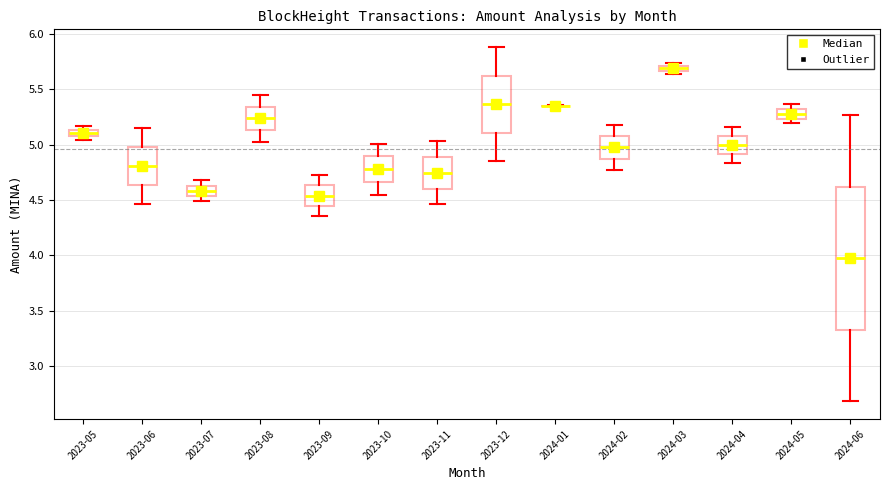

Comparing the boxes themselves (not the whiskers), which one is the tallest?

2024-06